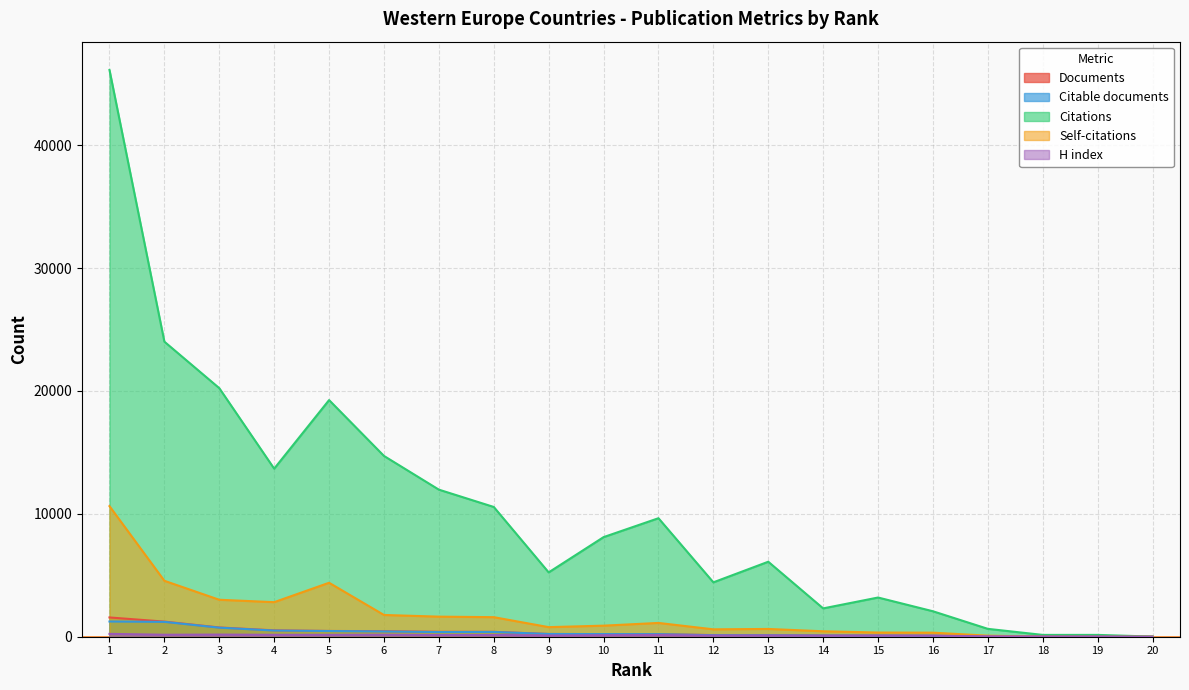

At which category does the chart reach its peak across all series?

1